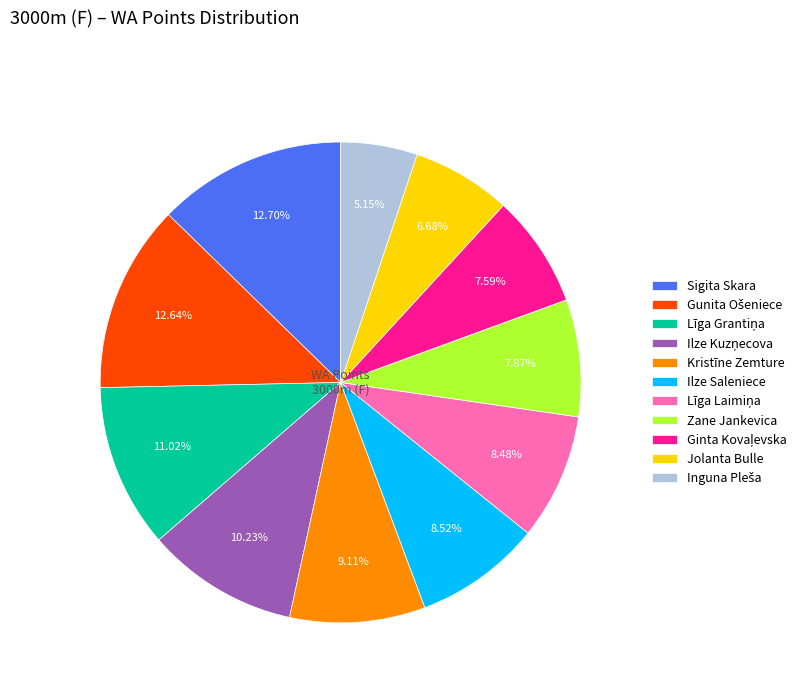

Is there any slice that represents more than half of the pie?

No